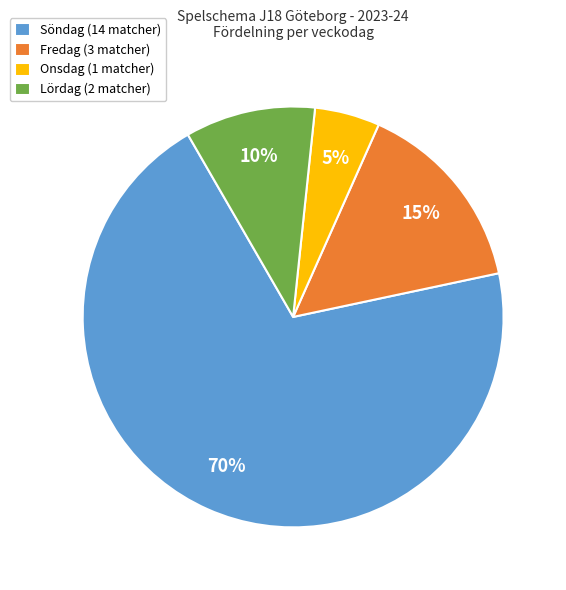

Which has a higher value, Onsdag (1 matcher) or Fredag (3 matcher)?

Fredag (3 matcher)